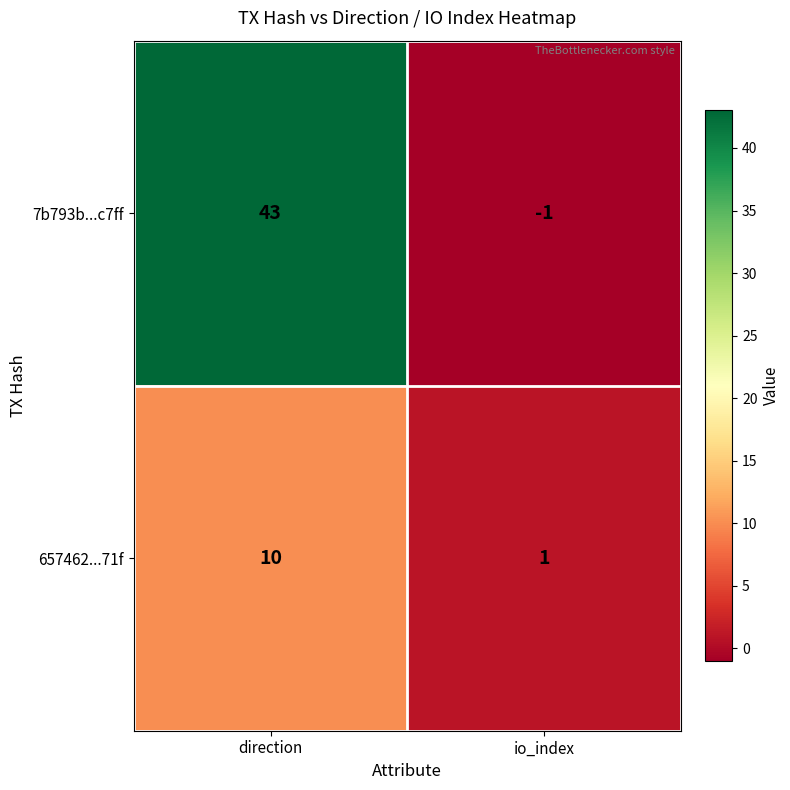

What is the sum of the 657462...71f values at io_index and direction?

11